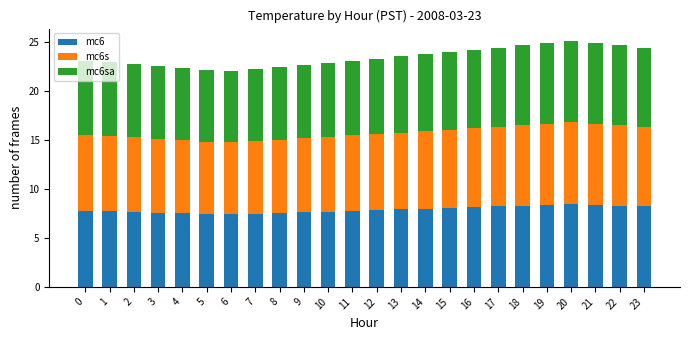

The value of mc6 at 6 is 7.4. True or false?

True